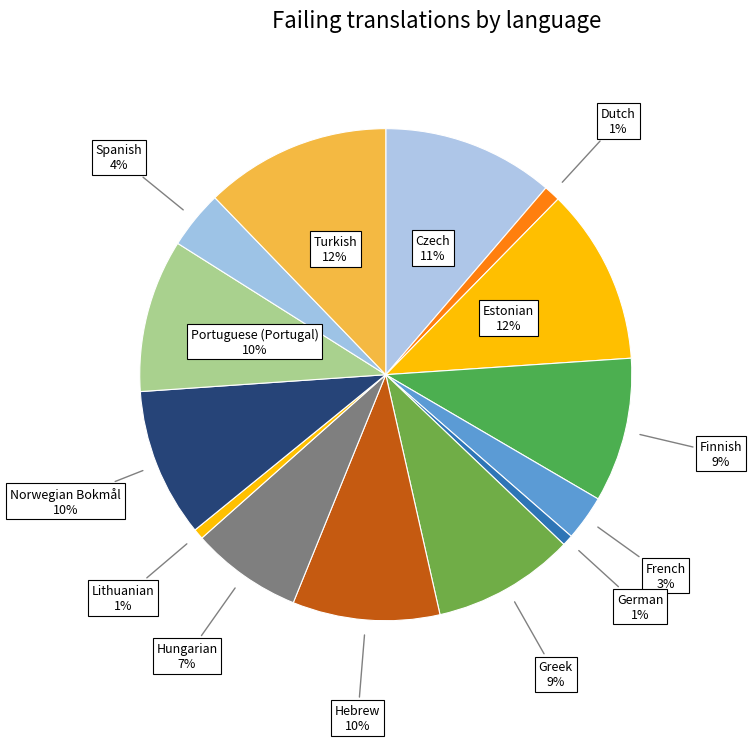

Is it true that Finnish is 9% of the pie?

True